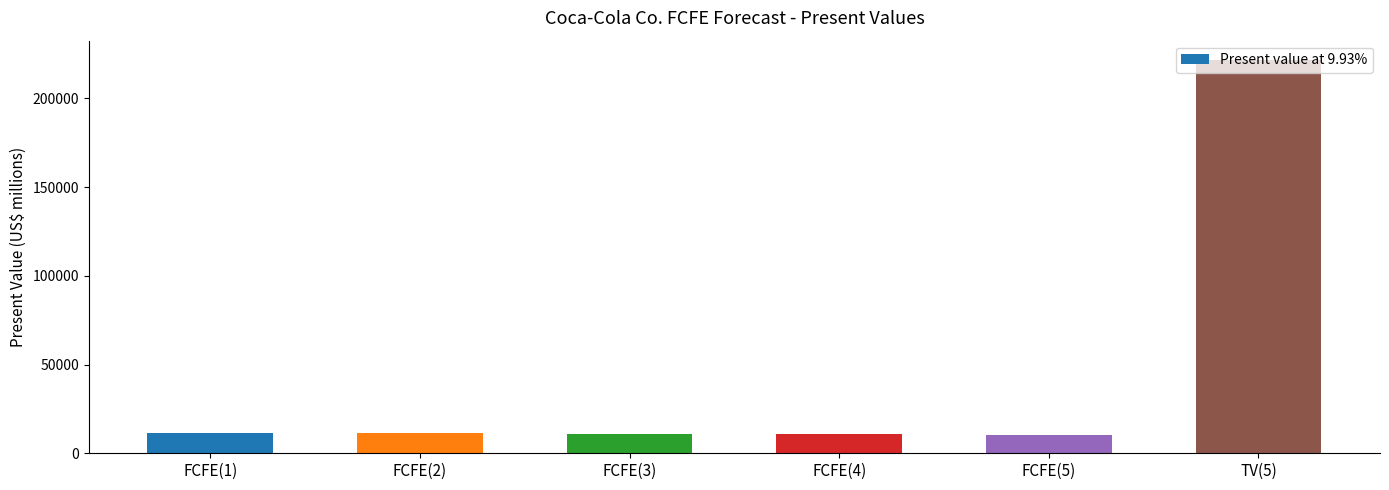

What is the maximum value shown in the chart?

221368